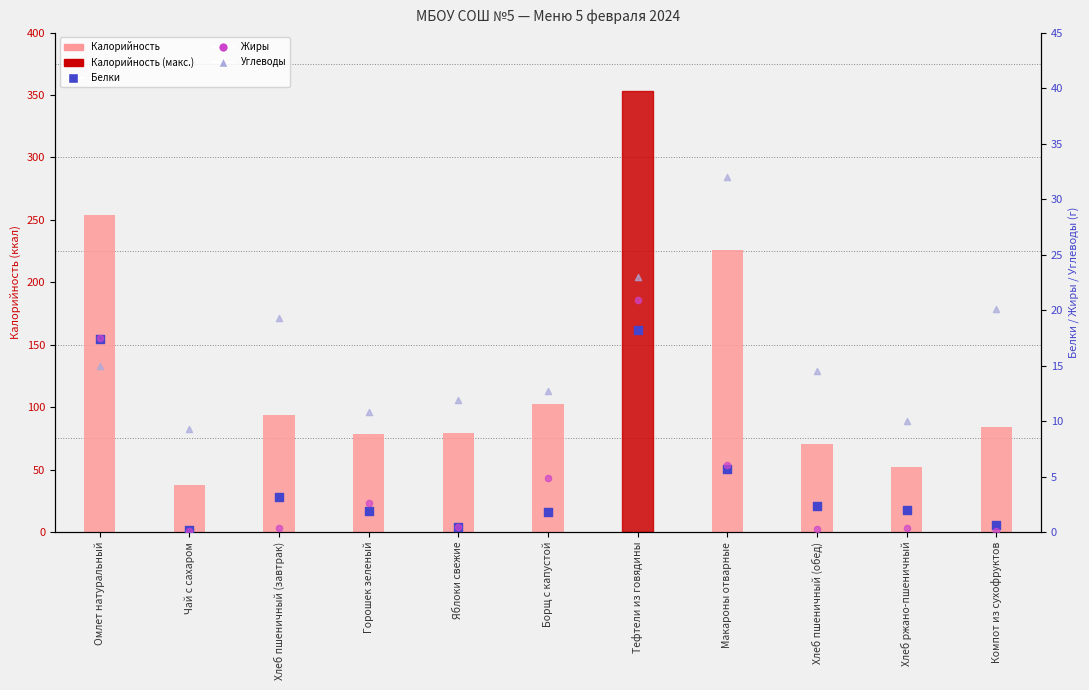

Which series has the largest Y range (max minus min)?

Калорийность